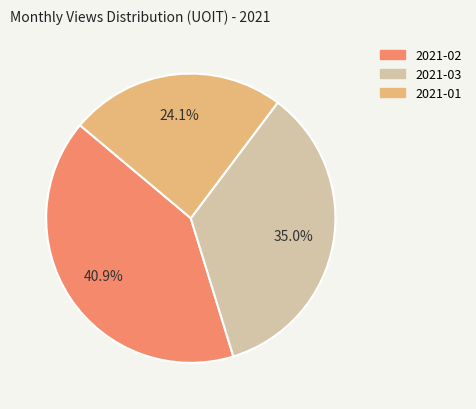

What is the ratio of the value at 2021-02 to the value at 2021-01?

1.7